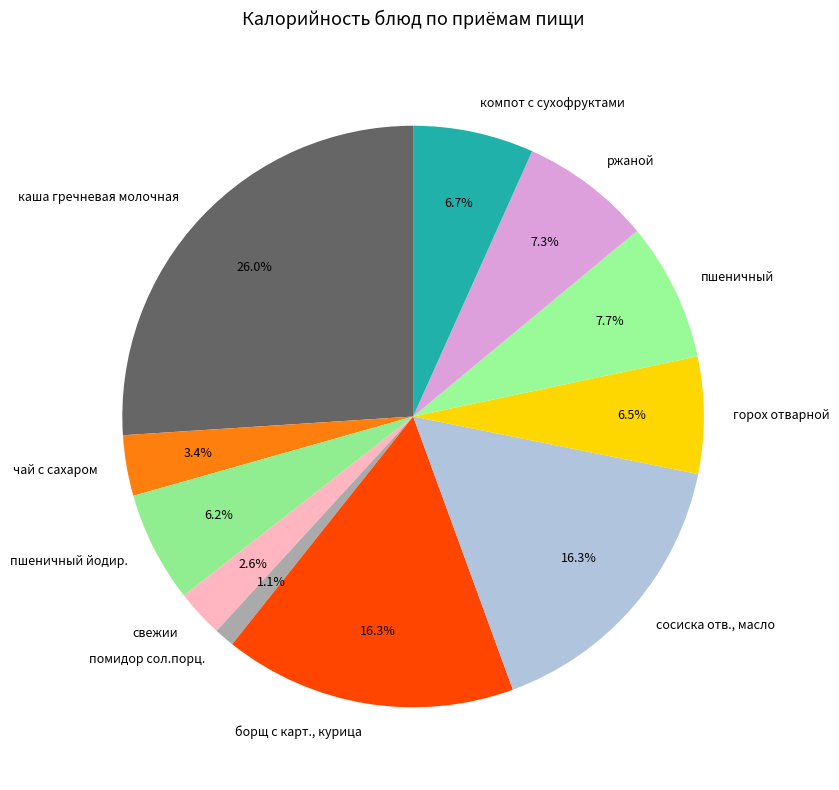

How many segments does this pie chart have?

11